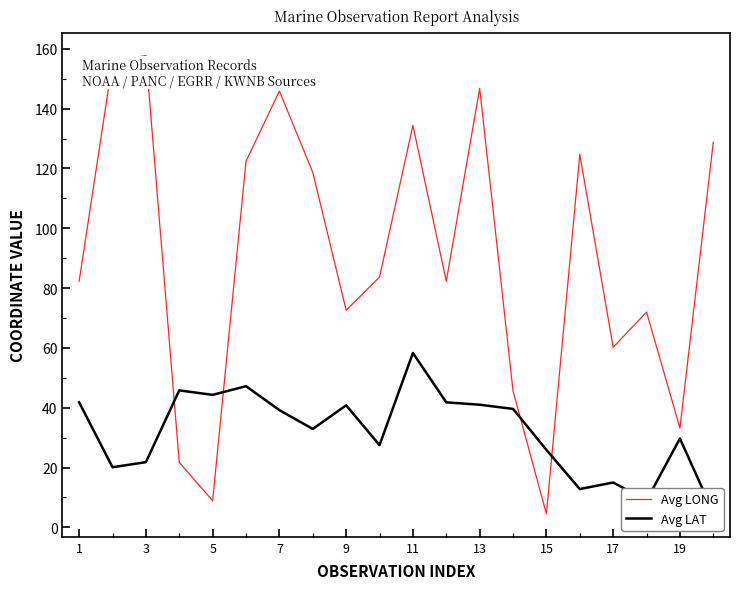

Where is the first local minimum for Avg LONG?

5